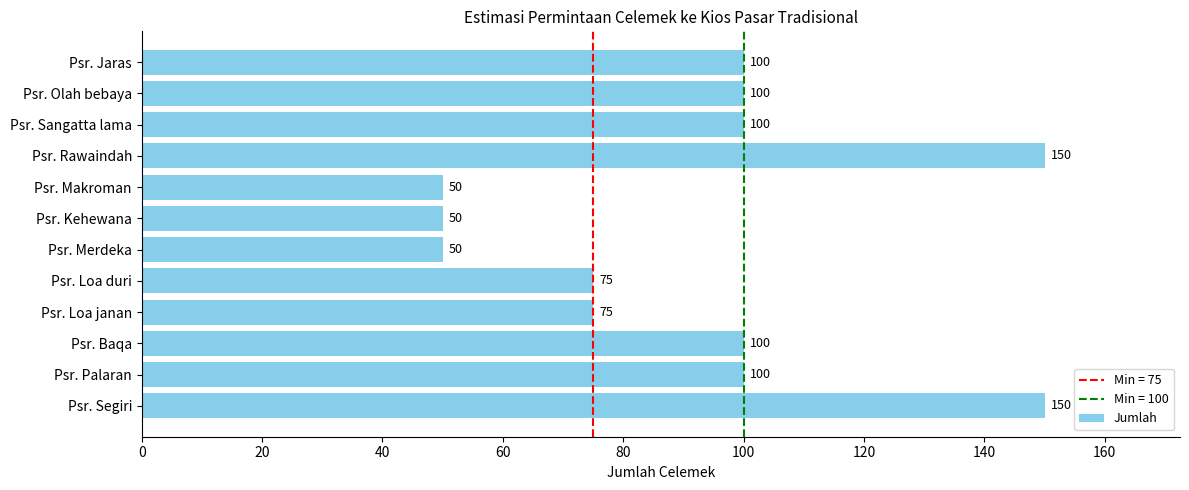

How many data points are less than 100?

5